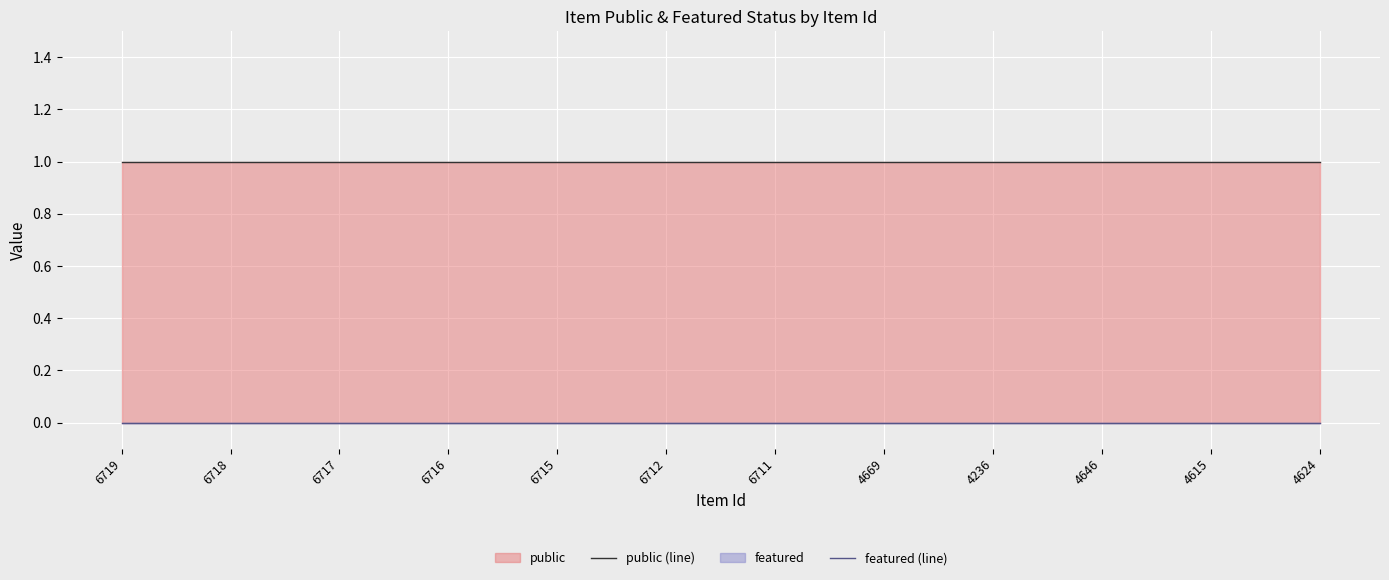

What position from the right is 4624?

1